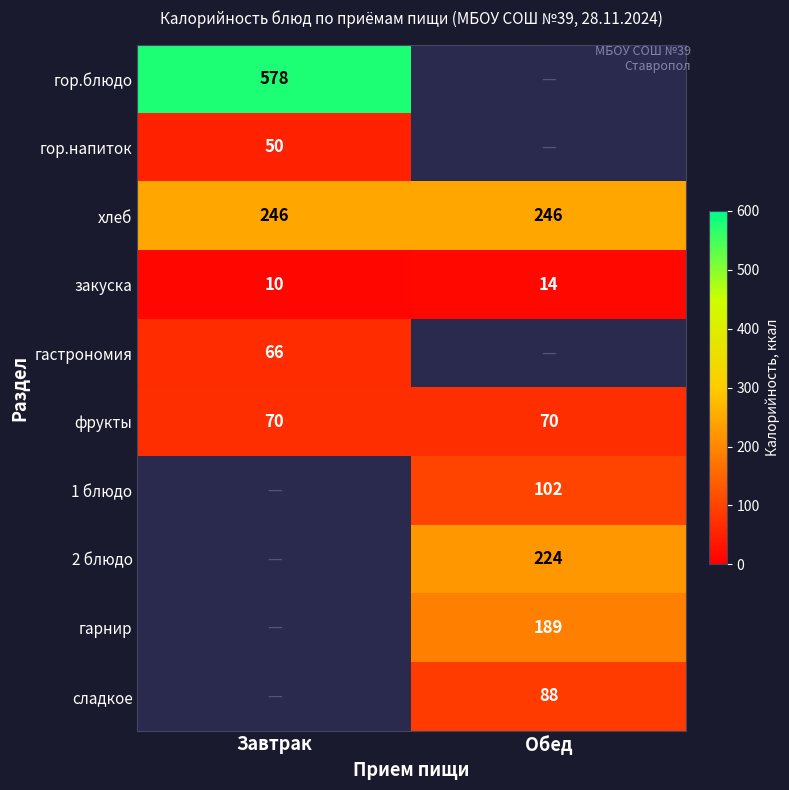

The value of сладкое at Обед is 140. True or false?

False